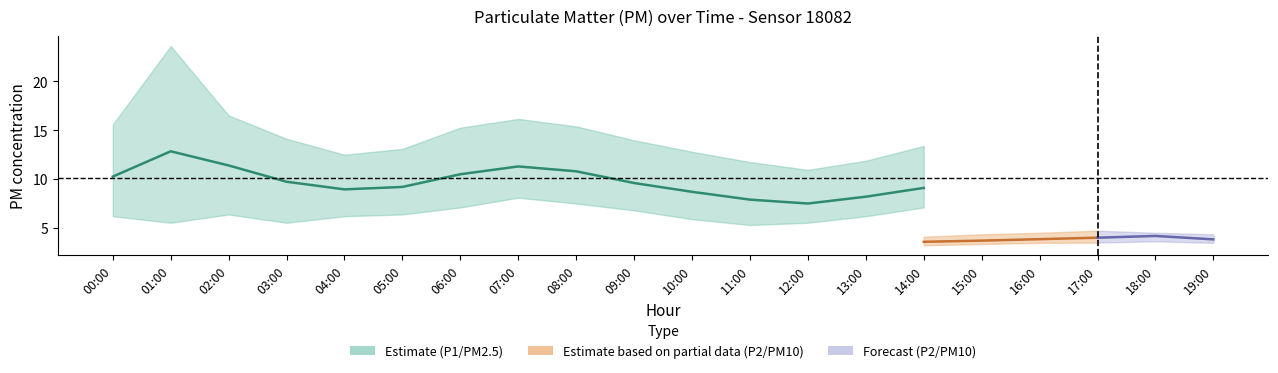

At which category does P1_center reach its first local peak?

01:00